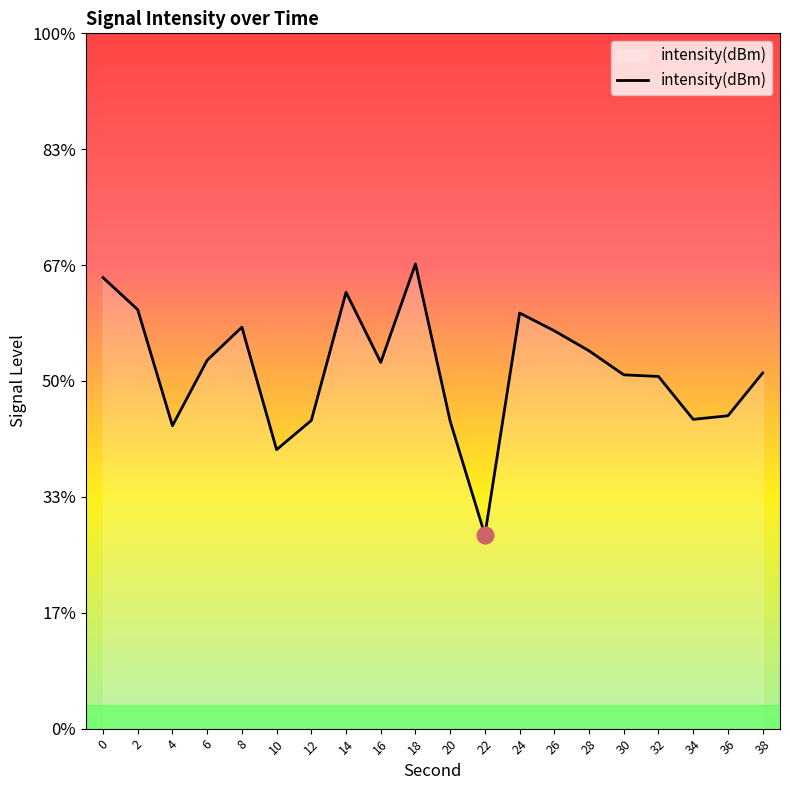

What is the sum of all values?

-2245.2